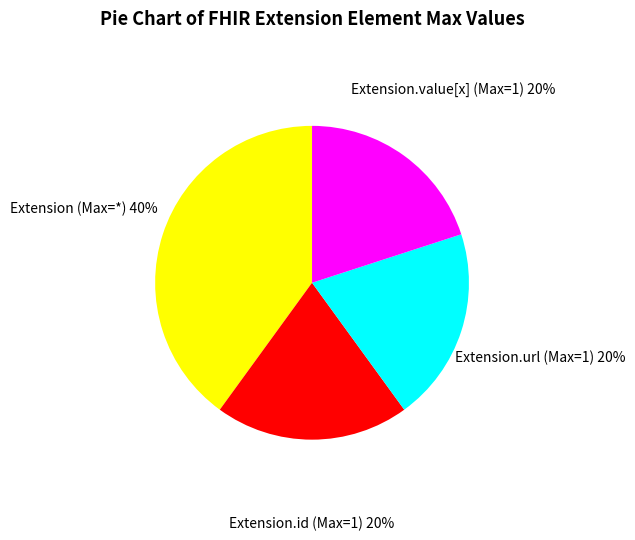

Is there a majority slice in this chart?

No